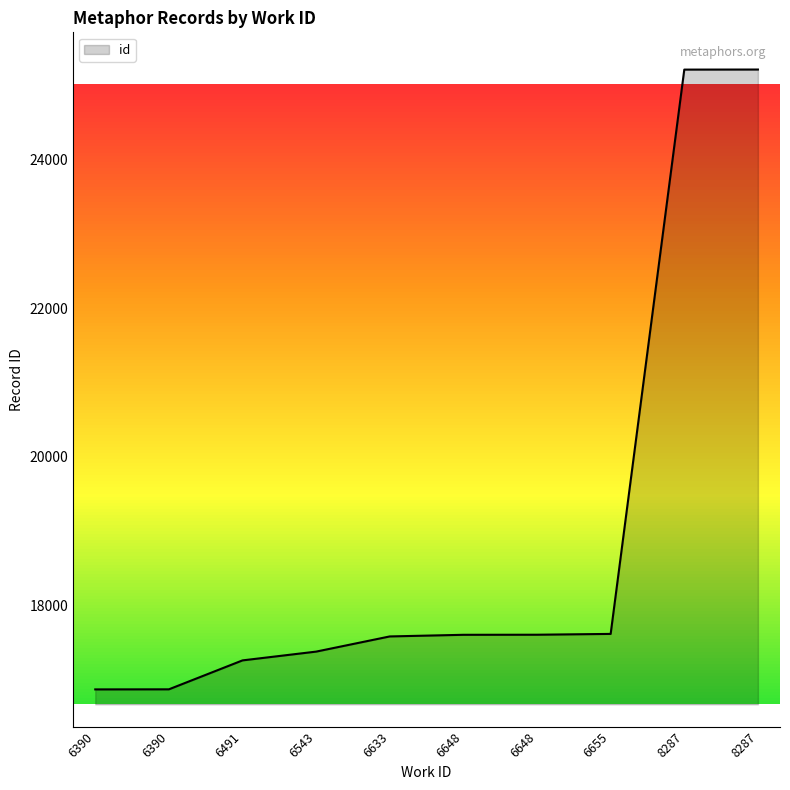

Reading right to left, transcribe all the data shown in this chart.

25206	25205	17619	17608	17607	17585	17381	17263	16874	16873